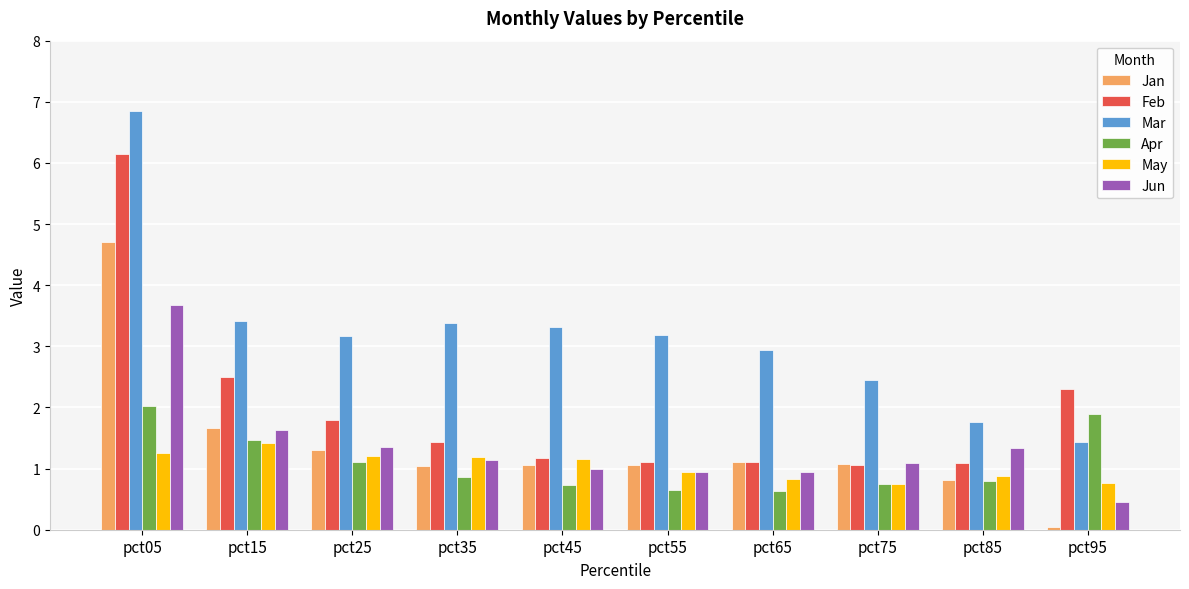

Between pct05 and pct55, which series saw the biggest shift?

Feb